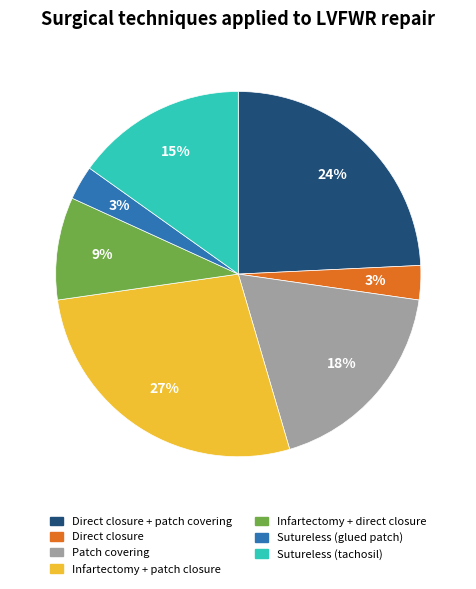

To the nearest percent, what is the average slice percentage?

14%